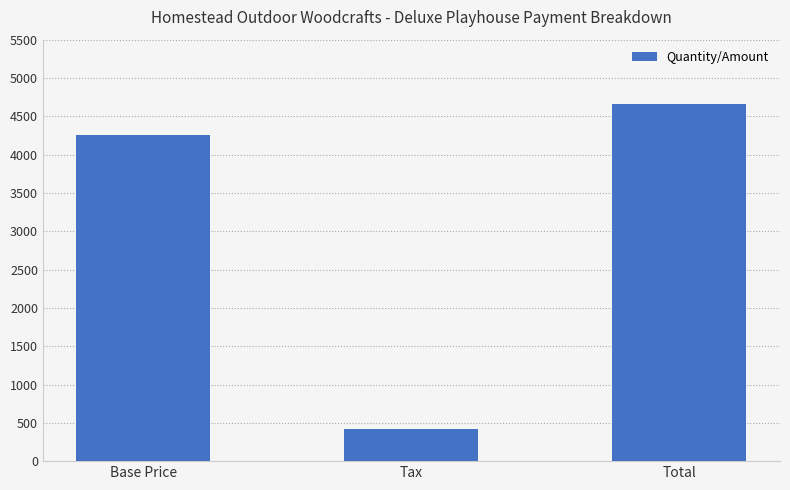

Does the chart contain stacked bars?

No